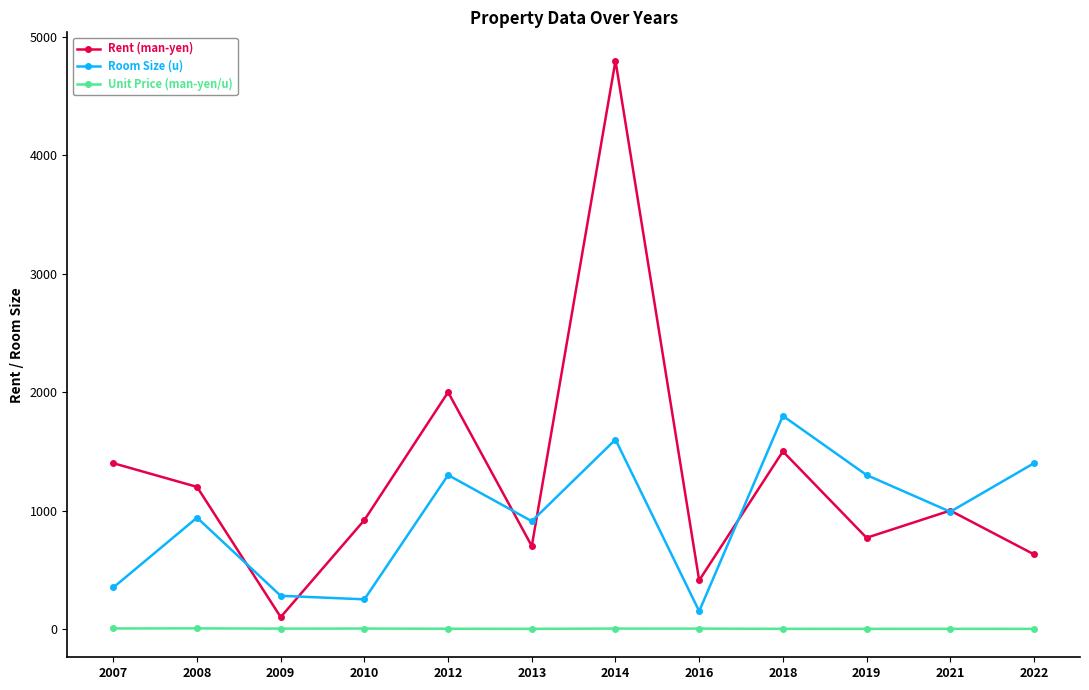

True or false: Unit Price (man-yen/u) has a value of 2.7 at 2009.

True